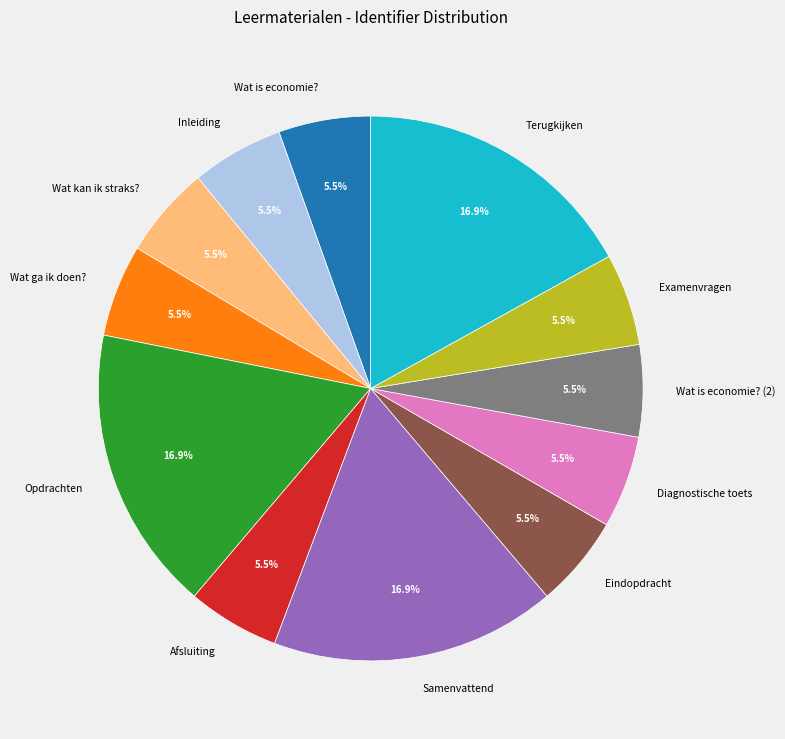

What is the ratio of the value at Opdrachten to the value at Inleiding?

3.1